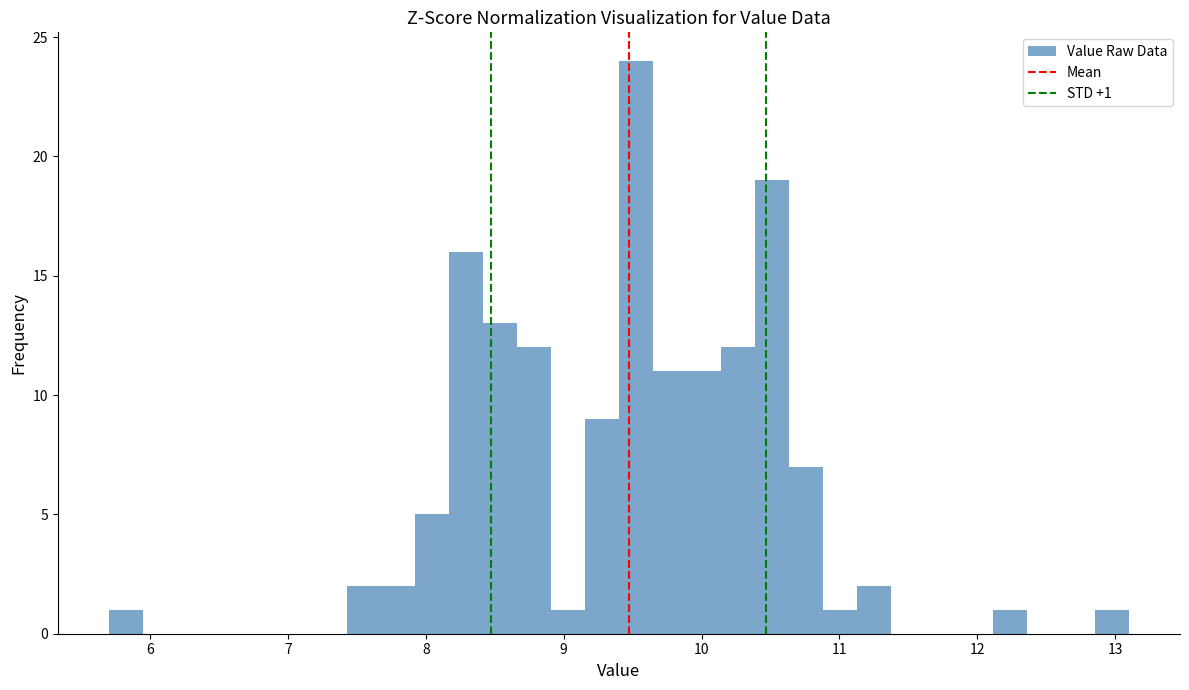

Read against the x-axis, roughly where is the centre of the tallest bar?

9.5